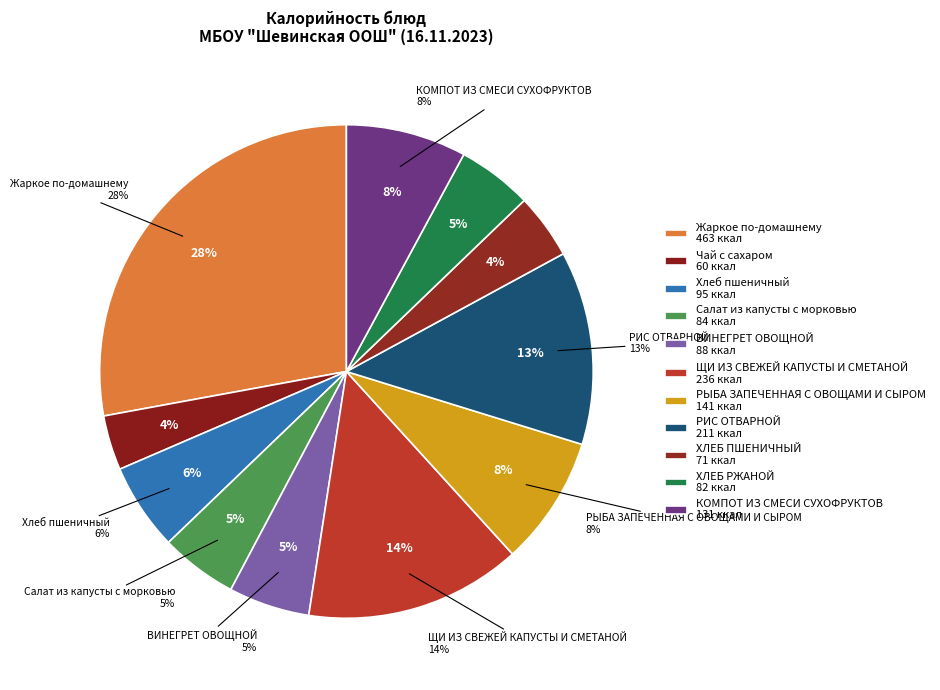

To the nearest percent, what is the average slice percentage?

9%